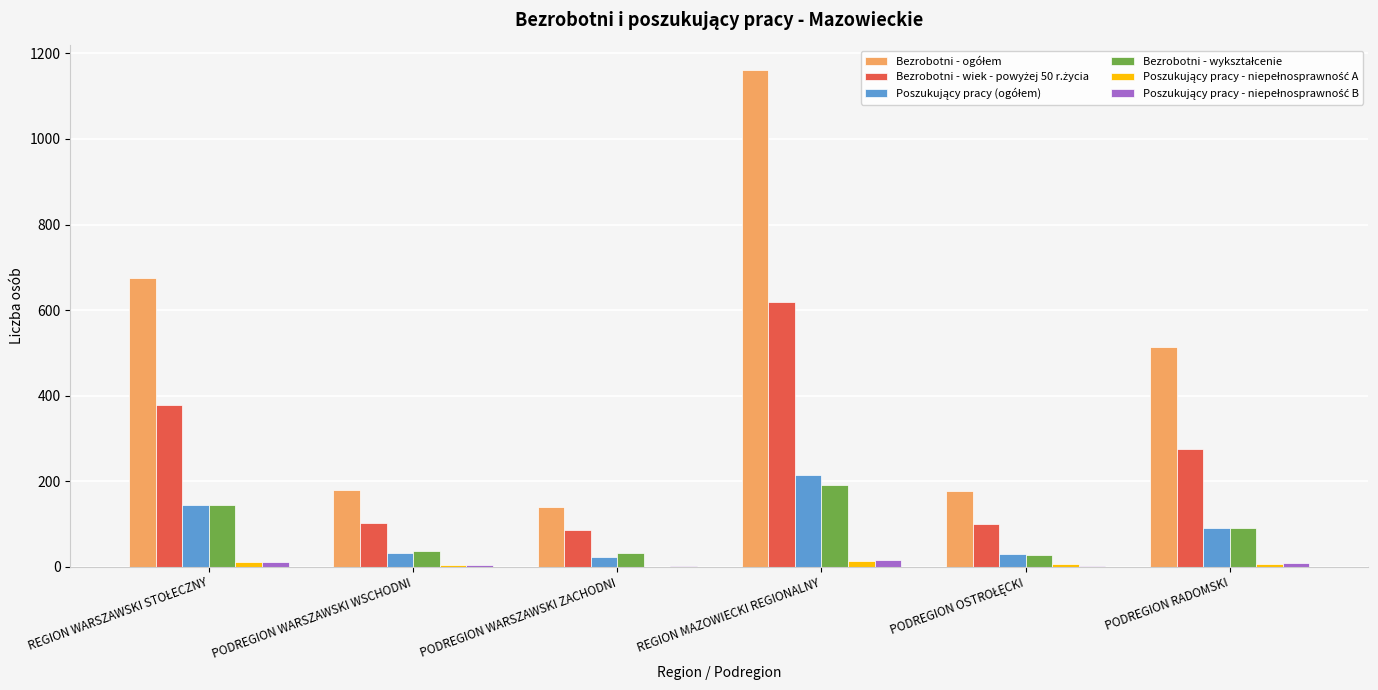

What is the maximum value shown in the chart?

1161